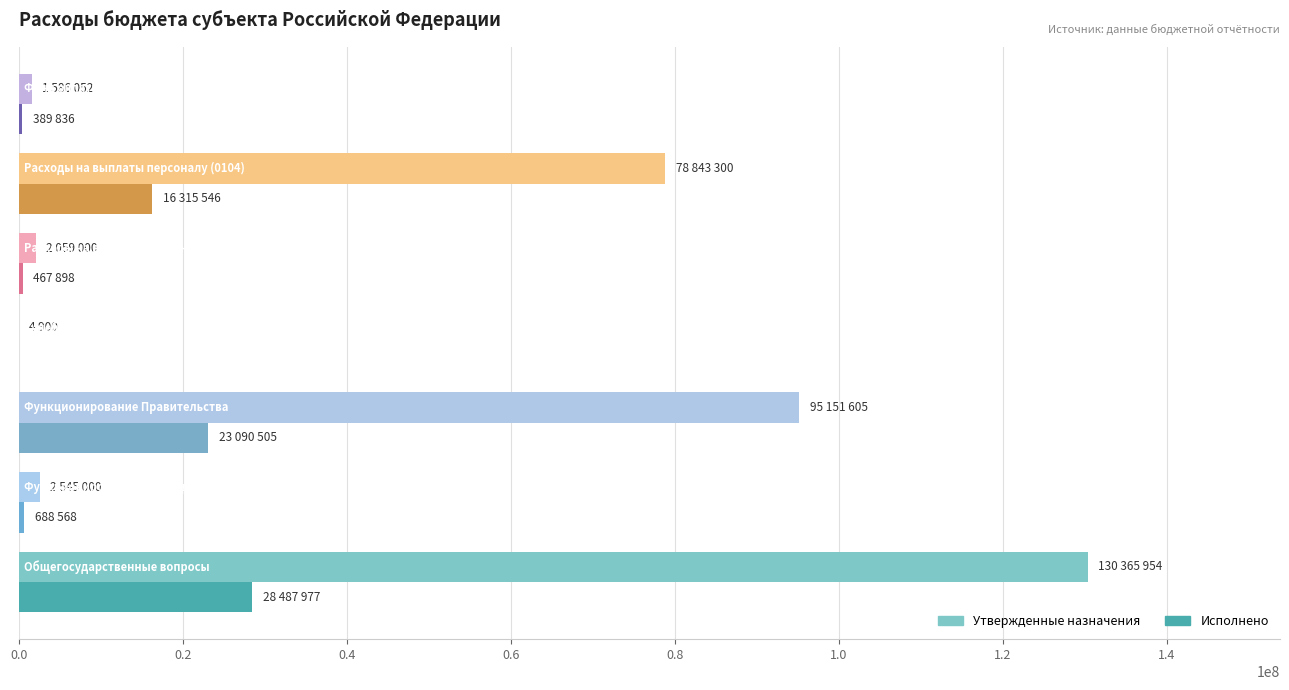

What is the sum of all Исполнено values?

69440332.7